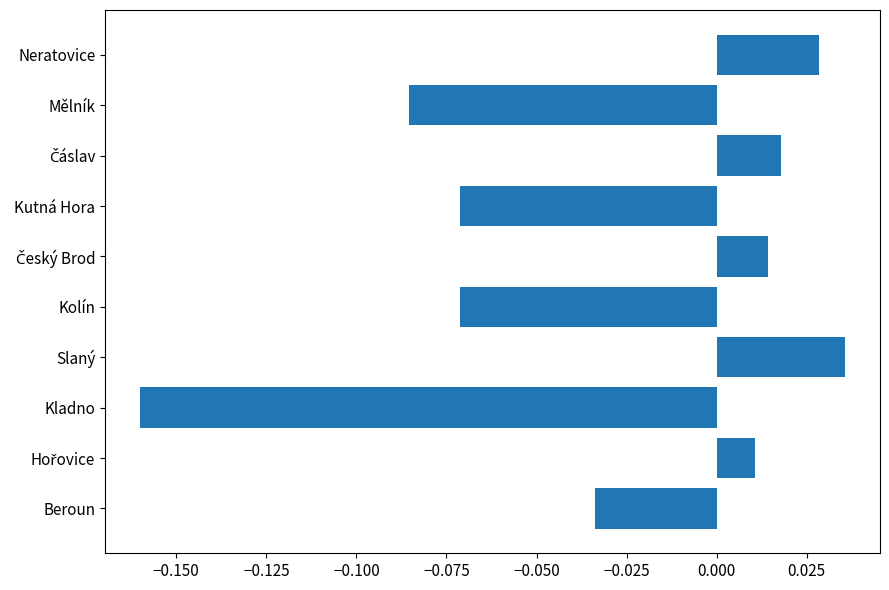

The value at Kladno is -0.0. True or false?

False